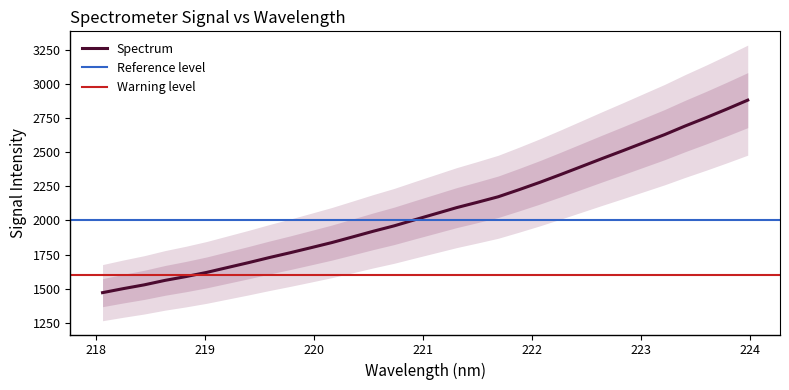

True or false: the data has more than 0 interior local peaks.

False